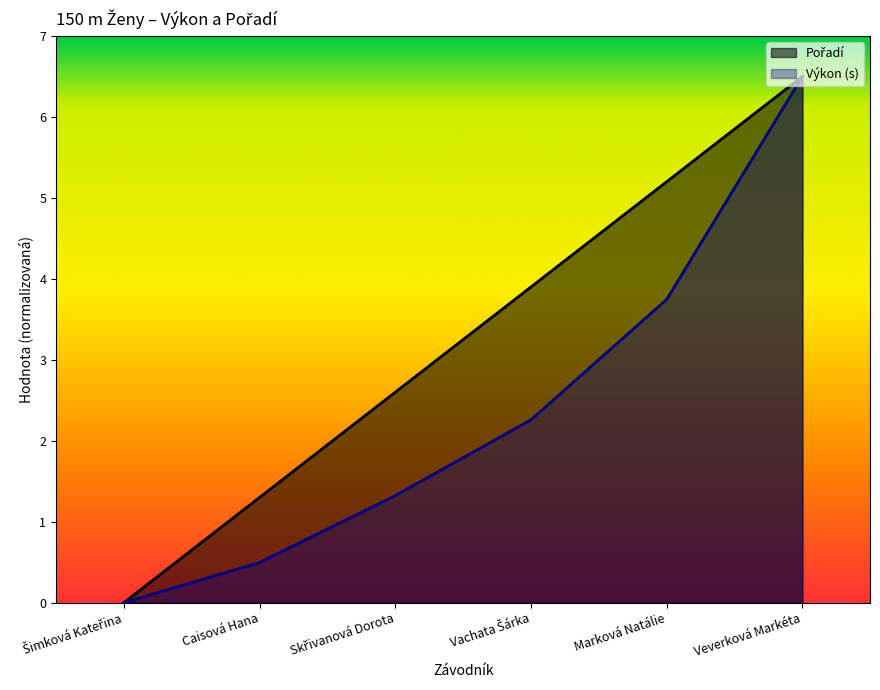

Rank the series at Veverková Markéta from lowest to highest value.

Pořadí, Výkon